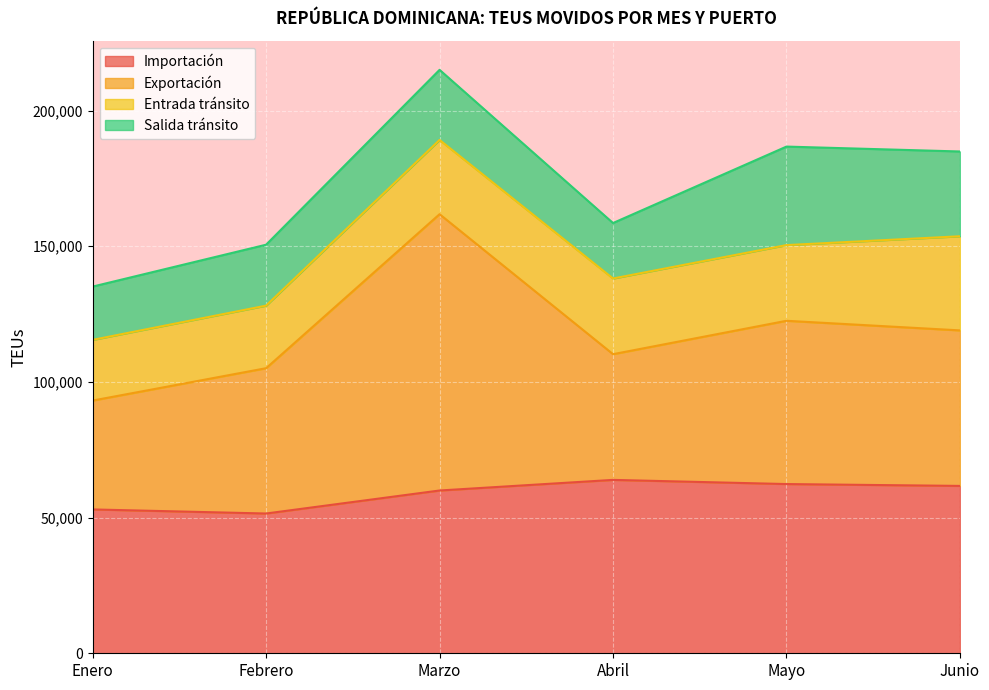

At which category is the sum across all series the highest?

Marzo